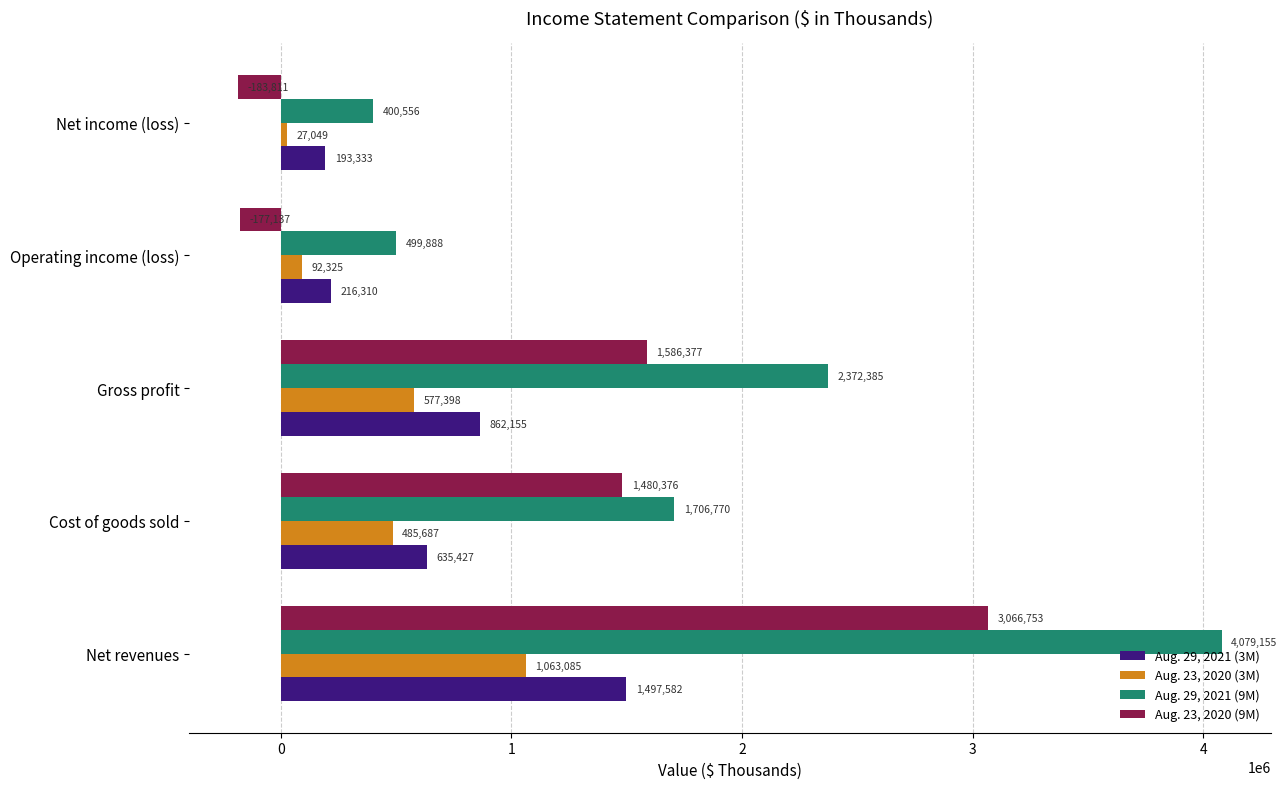

What is the approximate value of Aug. 29, 2021 (3M) at Gross profit?

862155